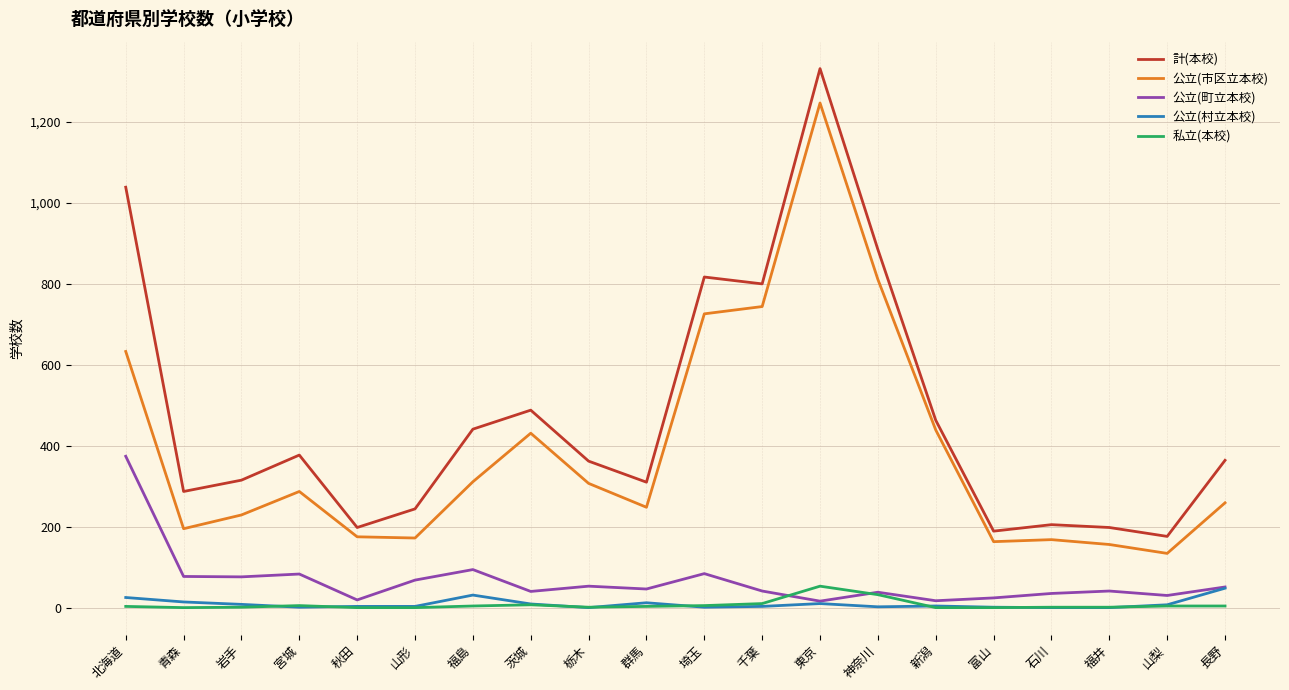

Which series has the widest spread of values?

計(本校)